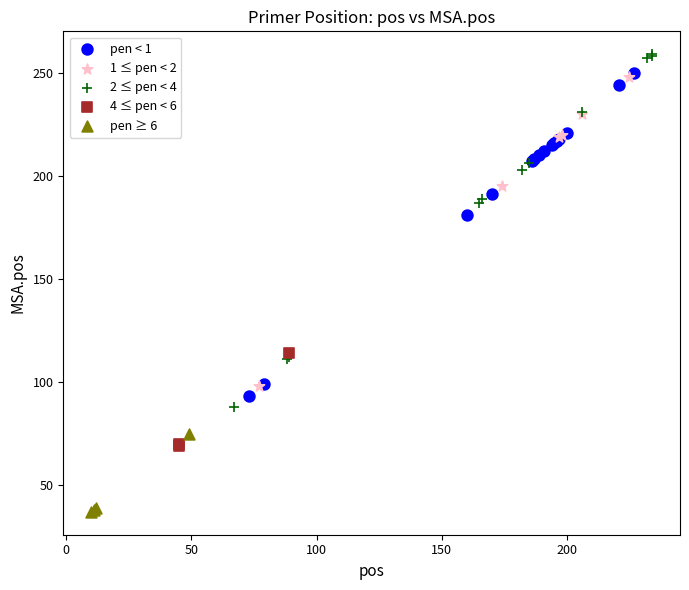

Which series reaches the minimum Y coordinate?

pen ≥ 6